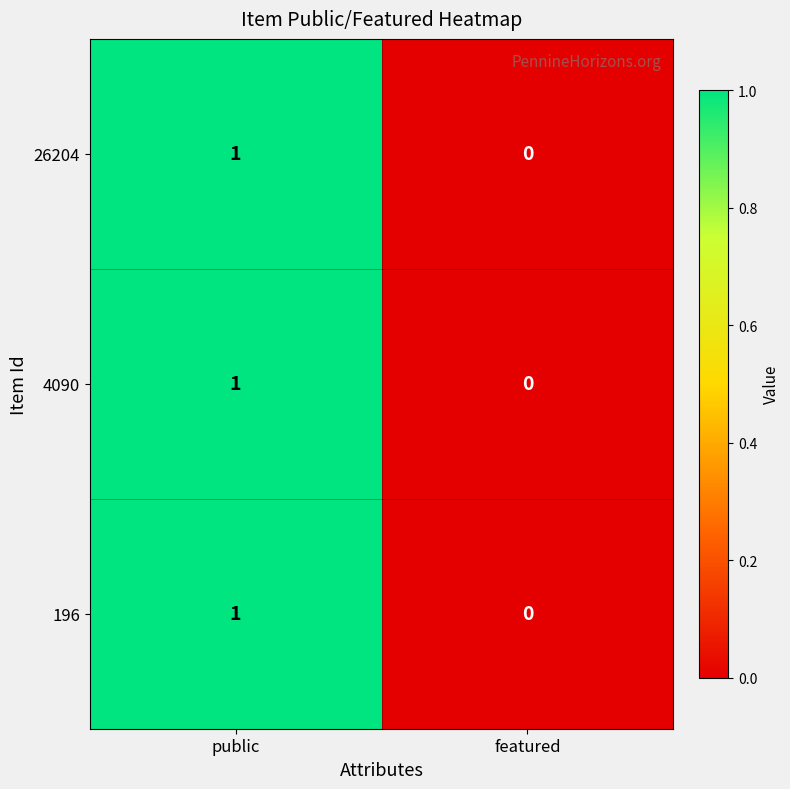

What is the total value across all series at public?

3